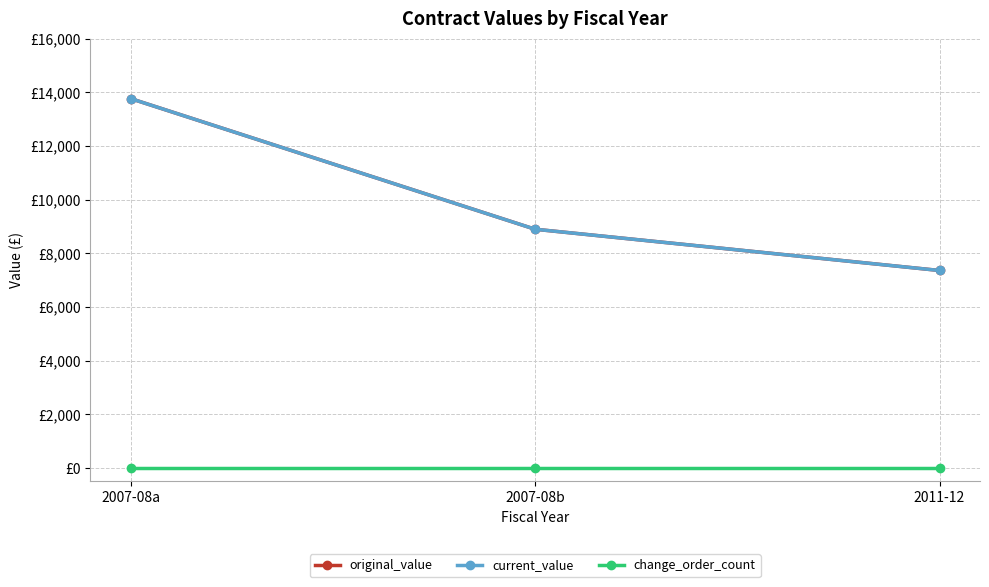

Where is current_value nearest to the value 10566?

2007-08b